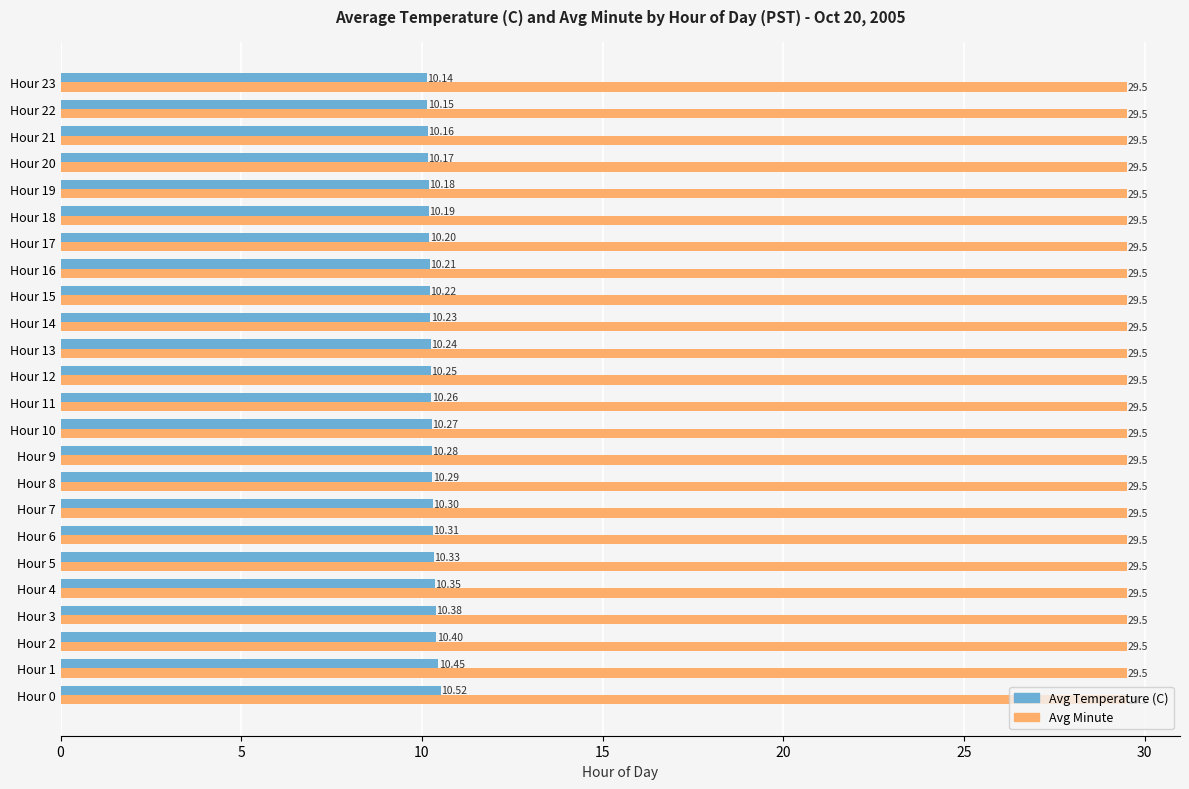

What is the sum of all Avg Minute values?

708.0